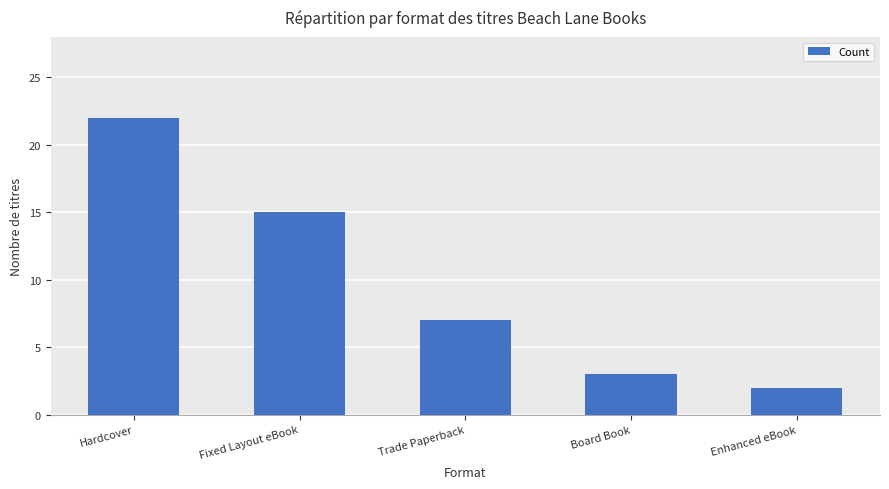

What is the ratio of the value at Board Book to the value at Fixed Layout eBook?

0.2